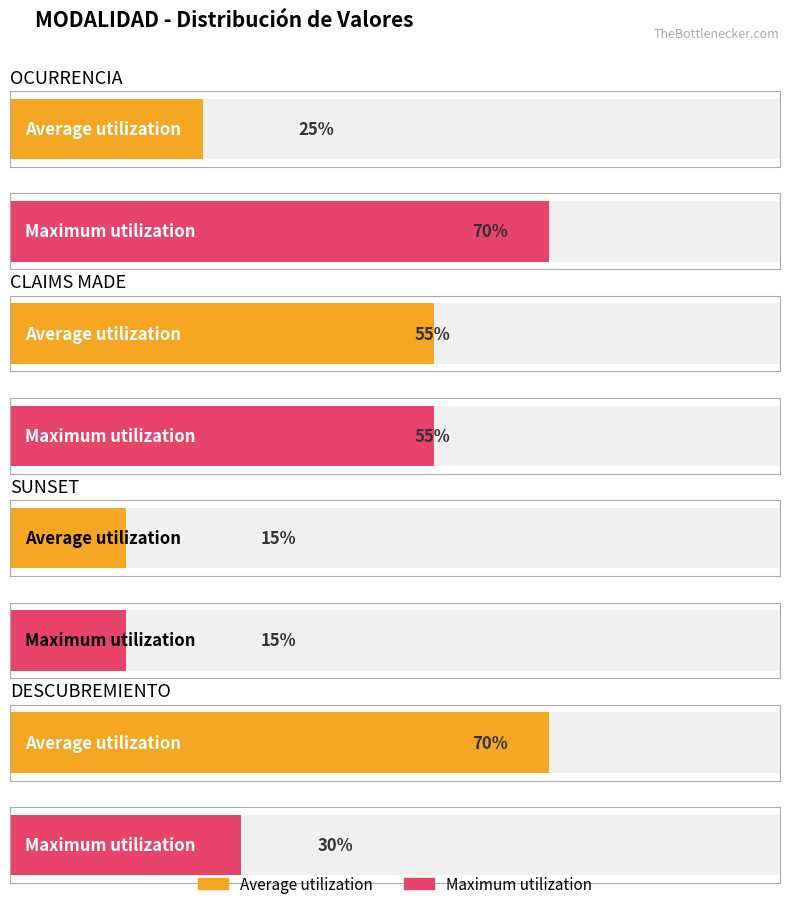

Reading left to right, what are all the values shown in this chart?

Average utilization: OCURRENCIA=0.2	CLAIMS MADE=0.6	SUNSET=0.1	DESCUBREMIENTO=0.7
Maximum utilization: OCURRENCIA=0.7	CLAIMS MADE=0.6	SUNSET=0.1	DESCUBREMIENTO=0.3